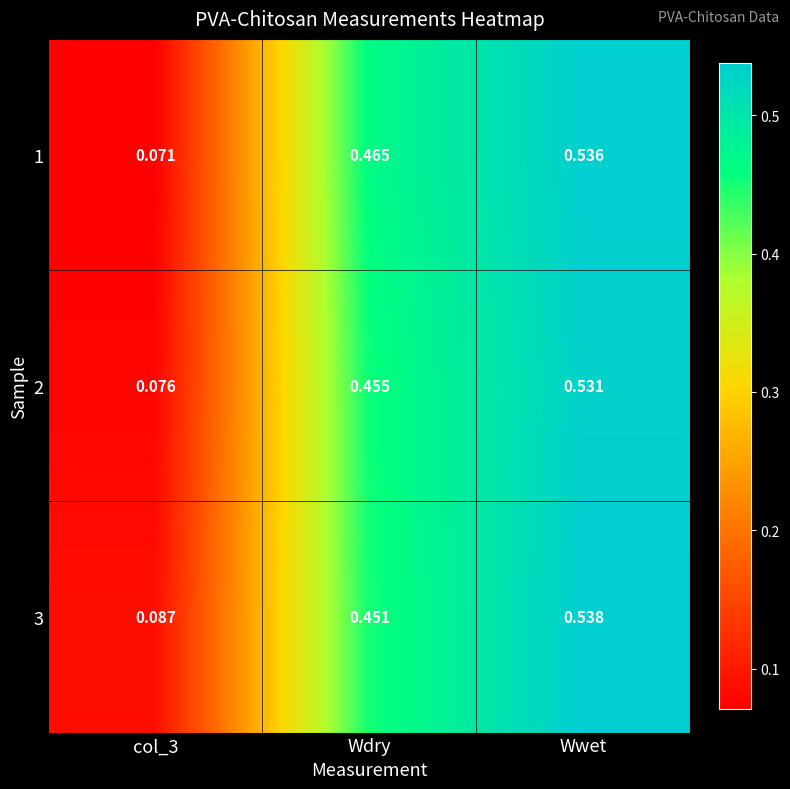

Which label corresponds to the largest value in the chart?

Wwet